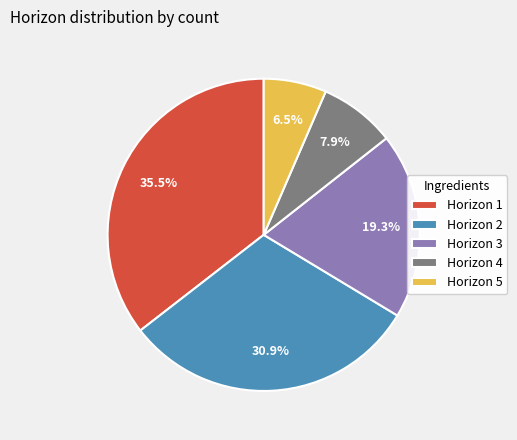

To the nearest percent, what is the average slice percentage?

20%